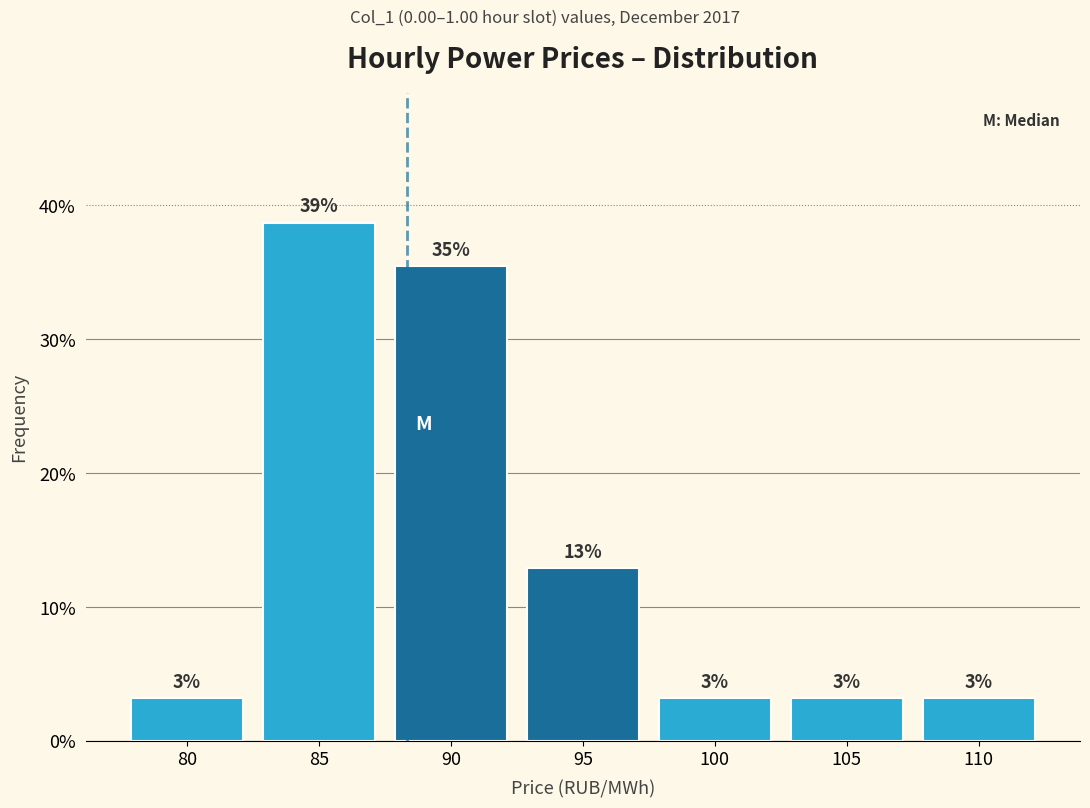

Does the chart contain any negative values?

No